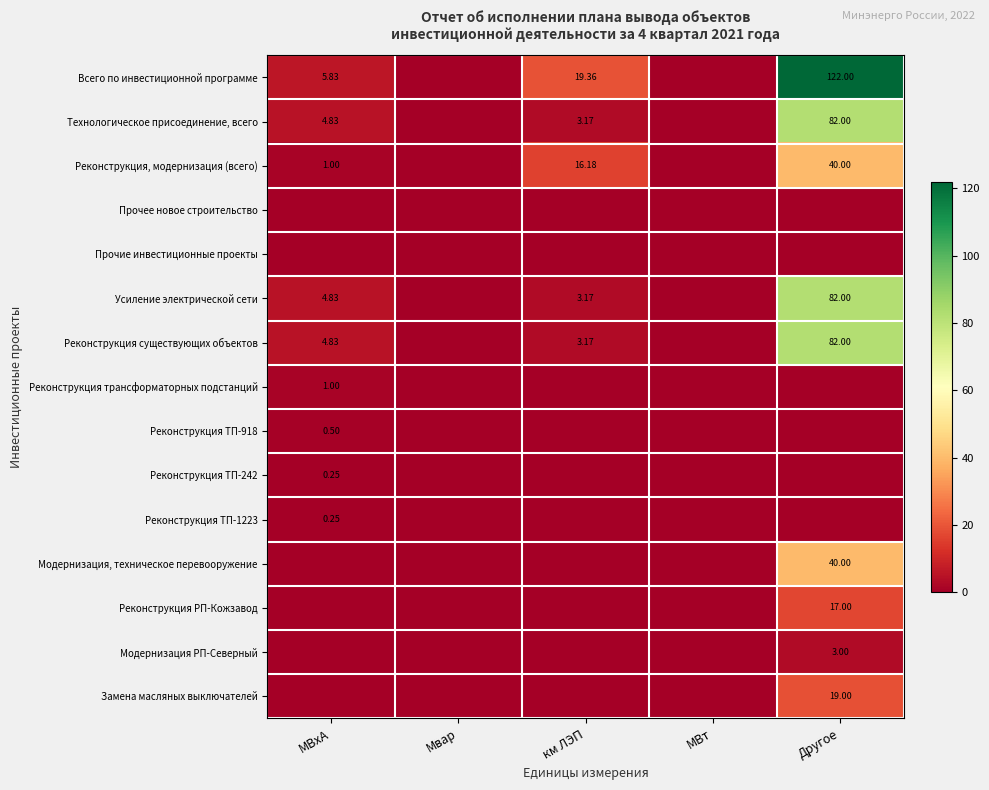

Is it true that Усиление электрической сети equals 3.2 at км ЛЭП?

True